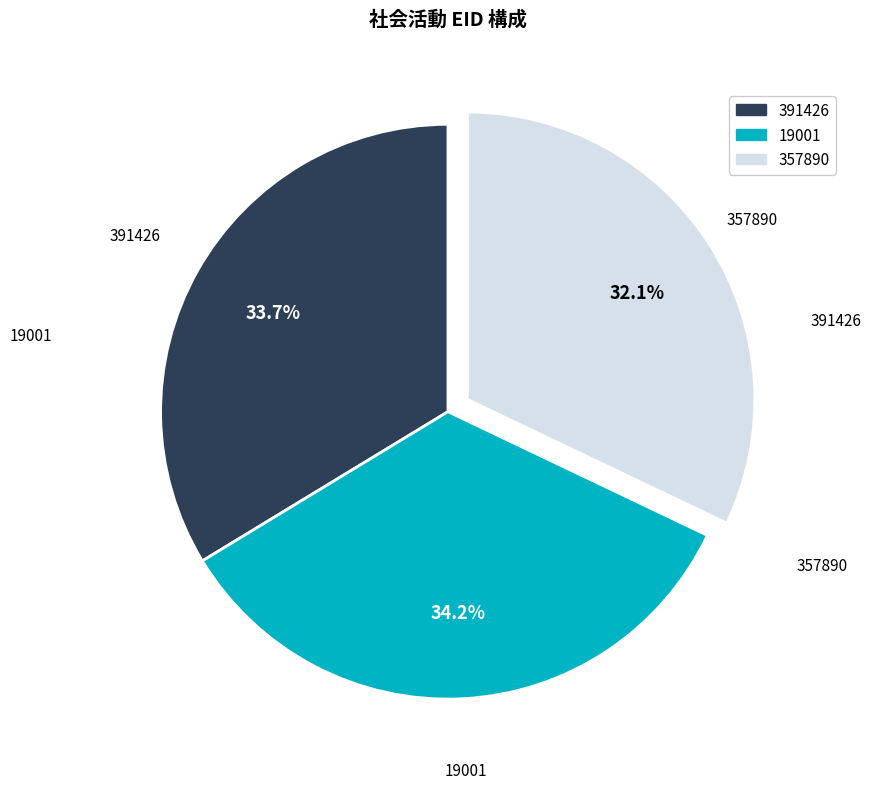

Which has a higher value, 391426 or 19001?

19001